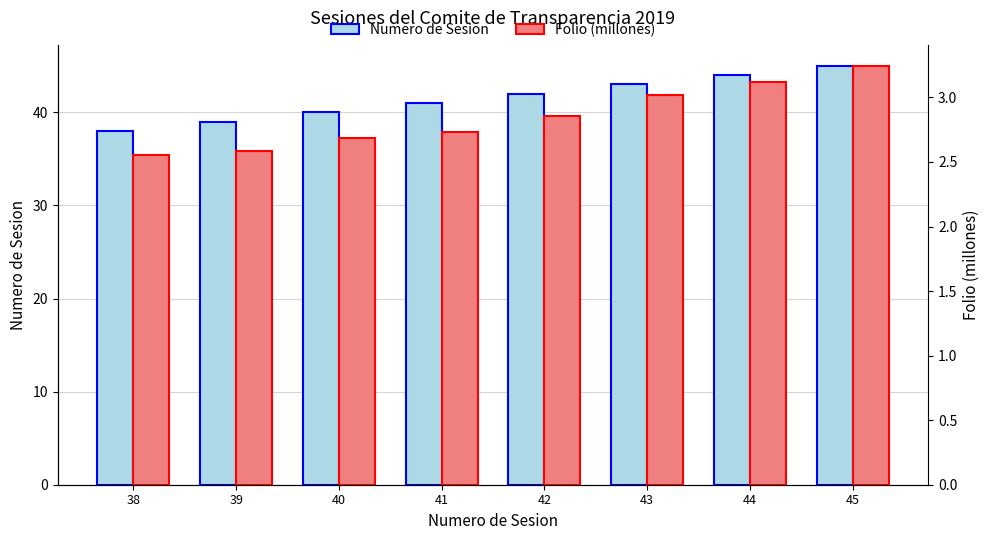

Rank the series by their average value, from lowest to highest.

Folio (millones), Numero de Sesion